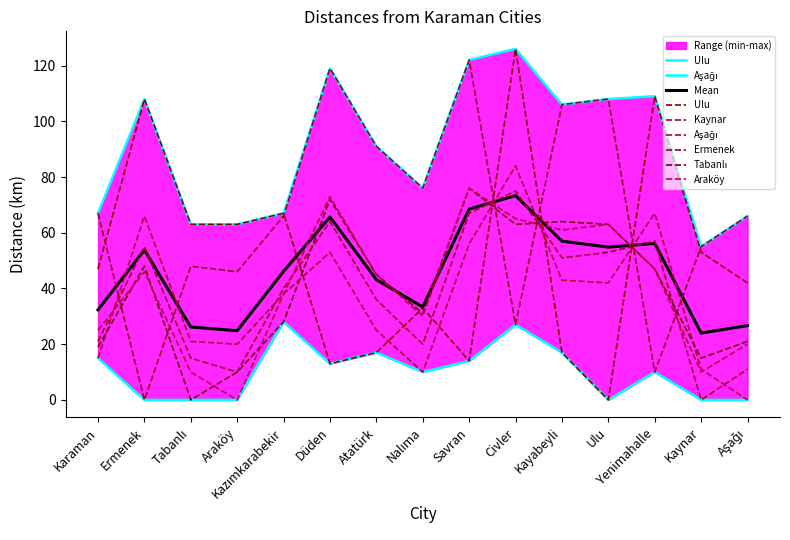

The value of Araköy at Düden is 37. True or false?

False